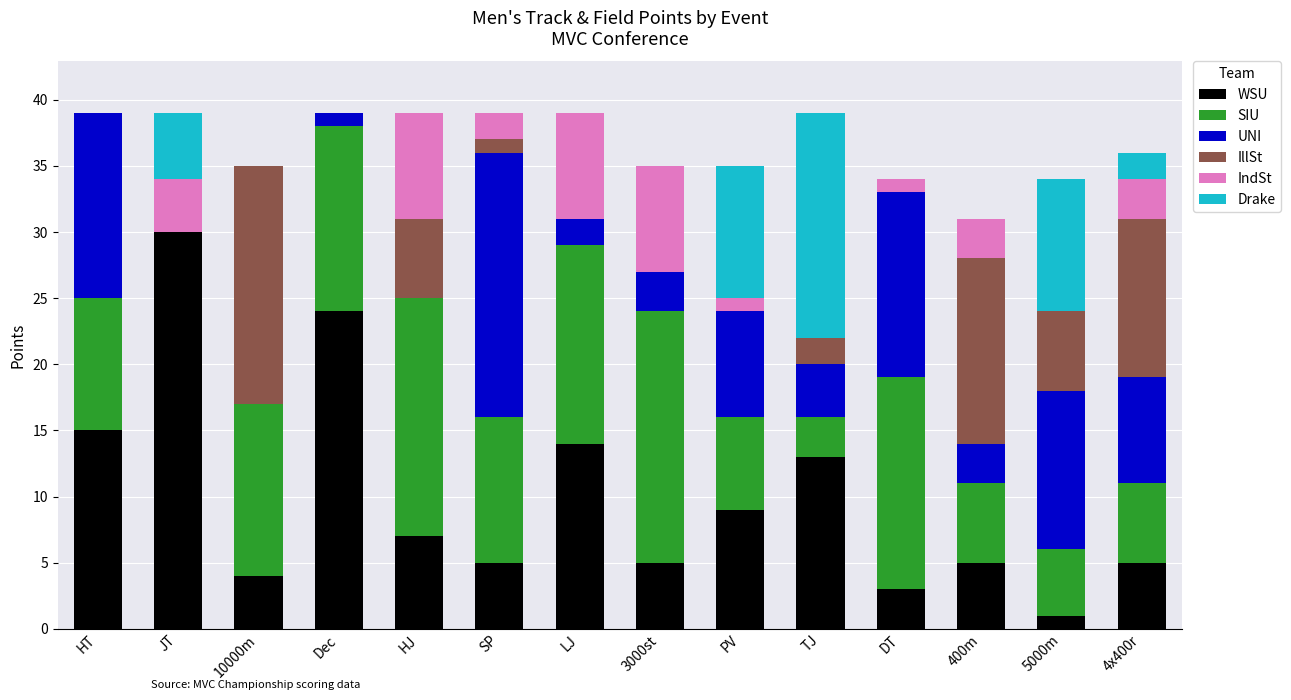

Which category has the highest value in the WSU series?

JT